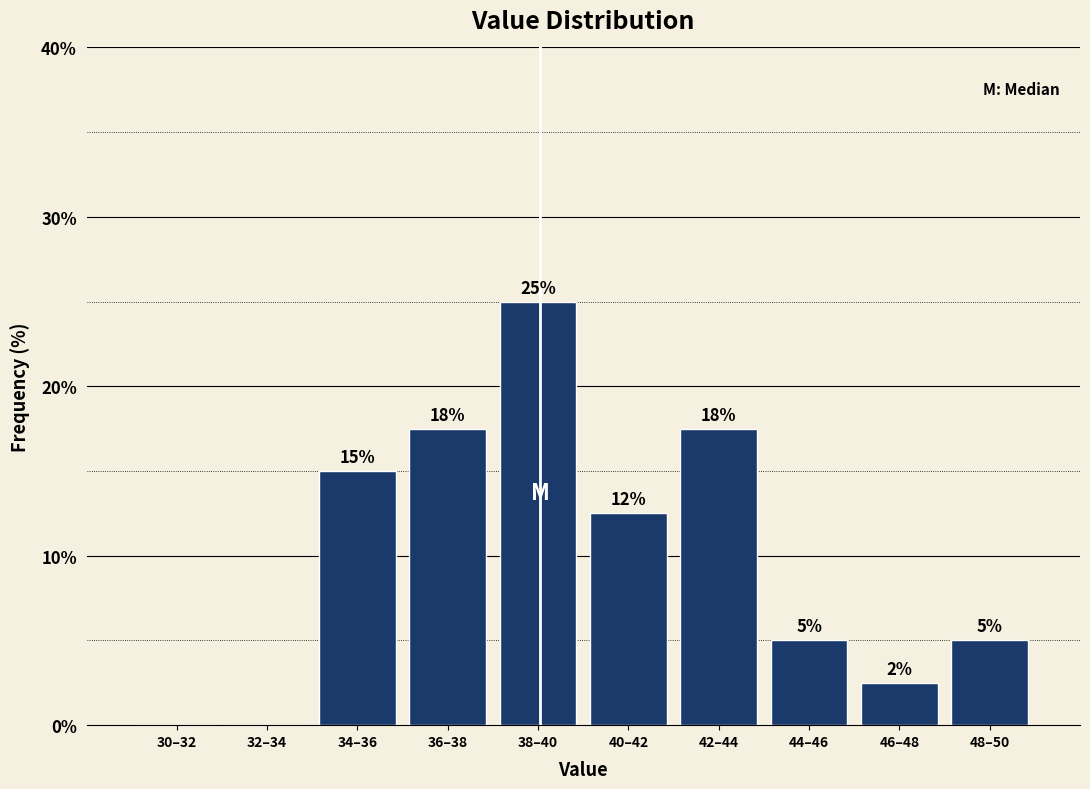

What is the maximum value shown in the chart?

25.0